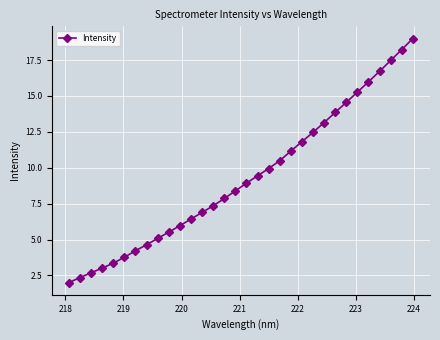

What is the greatest value displayed?

19.0